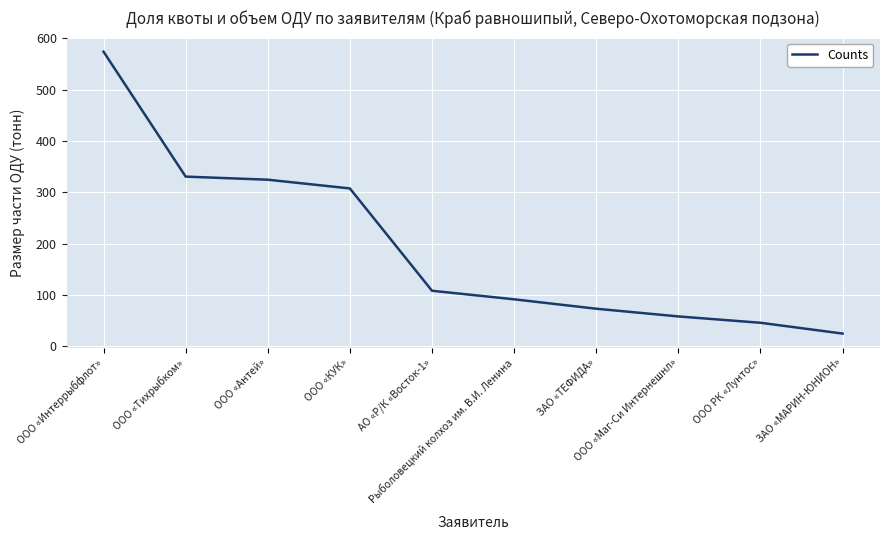

Which category has the highest value across all series?

ООО «Интеррыбфлот»